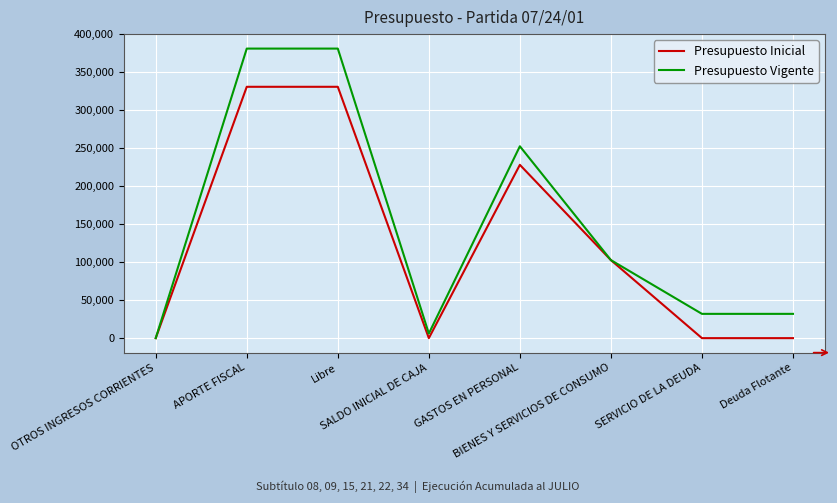

List the series in order of their overall mean, lowest first.

Presupuesto Inicial, Presupuesto Vigente